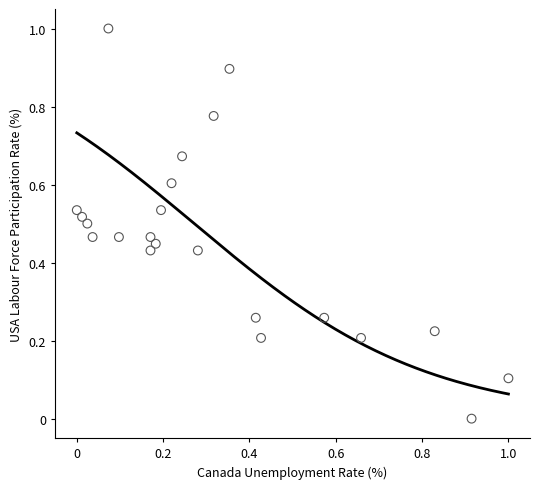

What is the range of Y values (max minus min)?

1.0